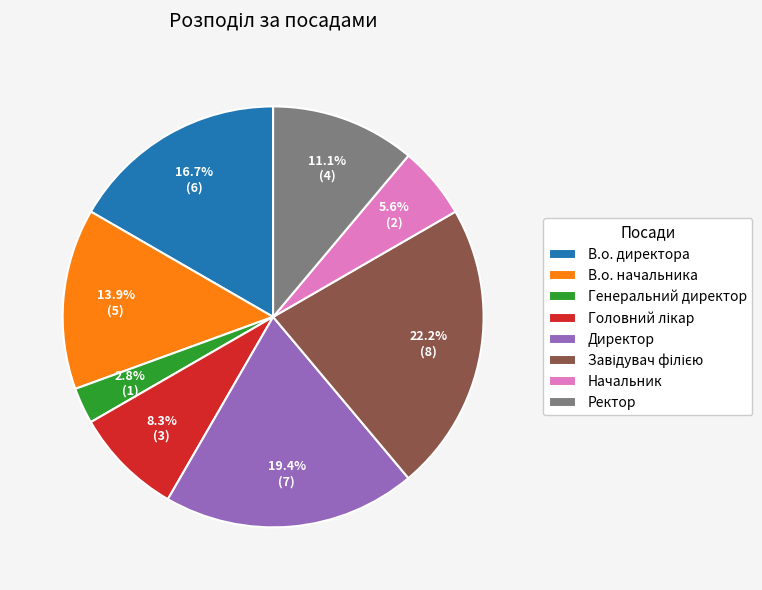

Do Ректор and В.о. начальника together represent more than half of the pie?

No